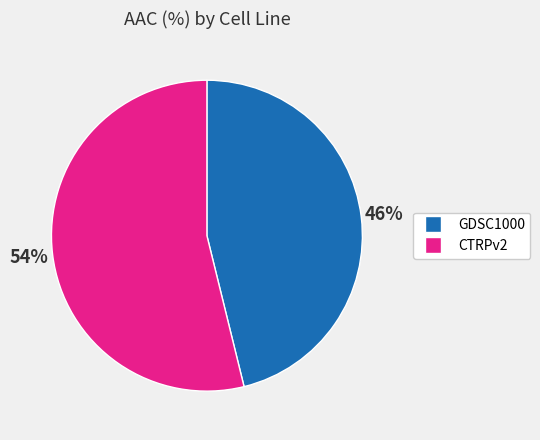

What is the smallest slice in the pie chart?

GDSC1000